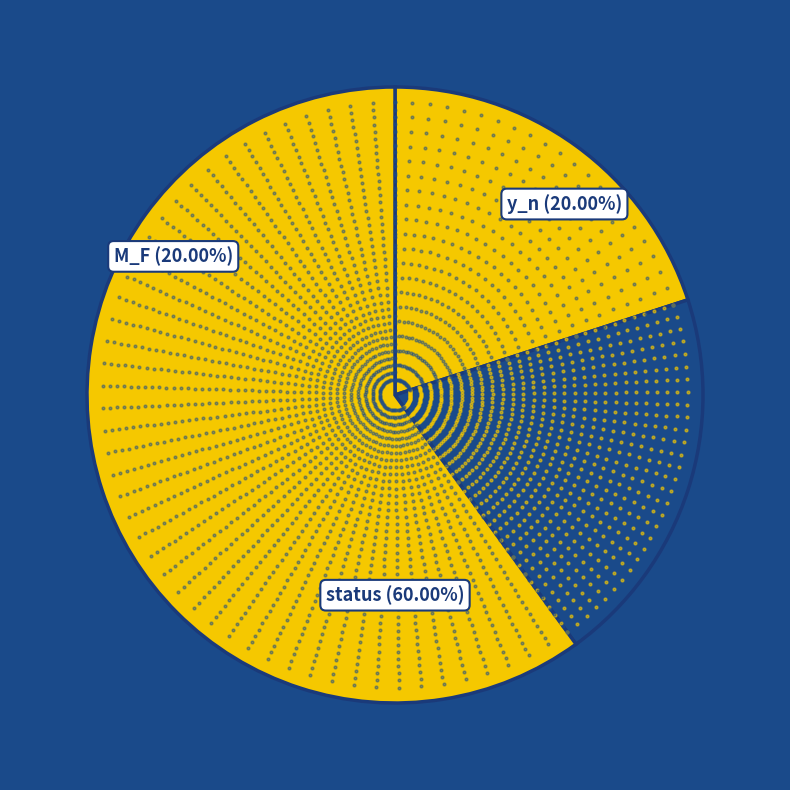

What is the change in value from y_n to status?

+4